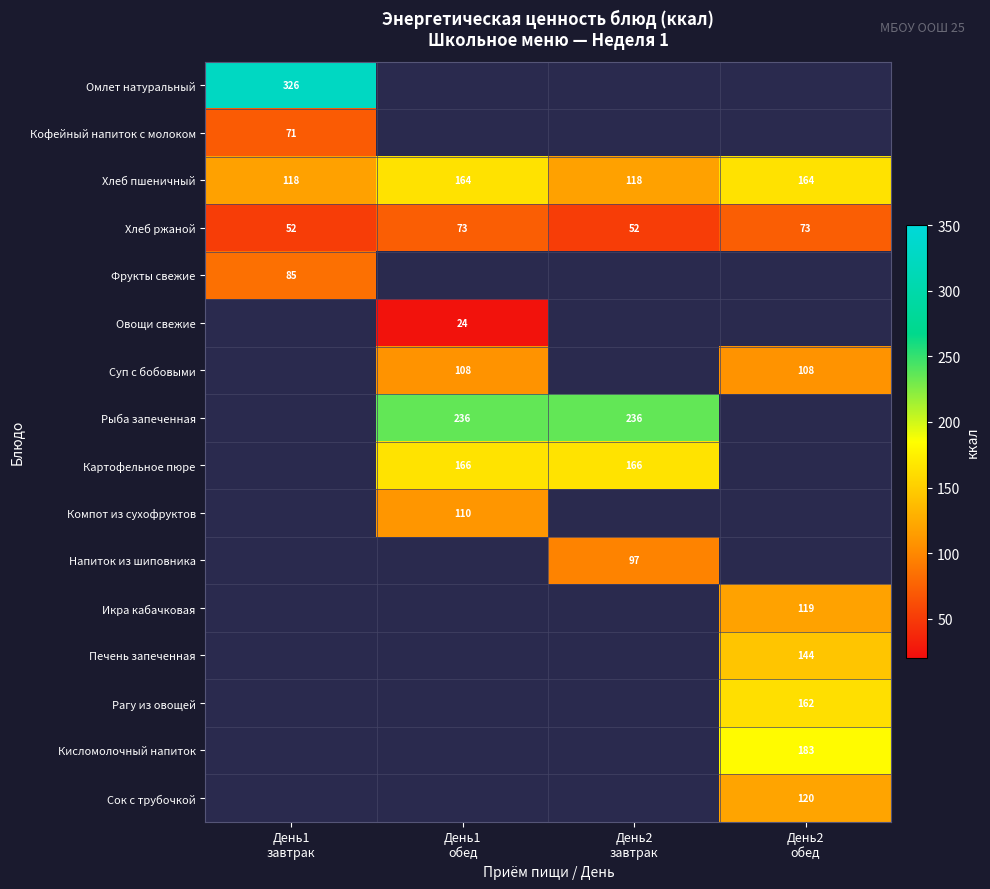

Count the number of categories in the chart.

4